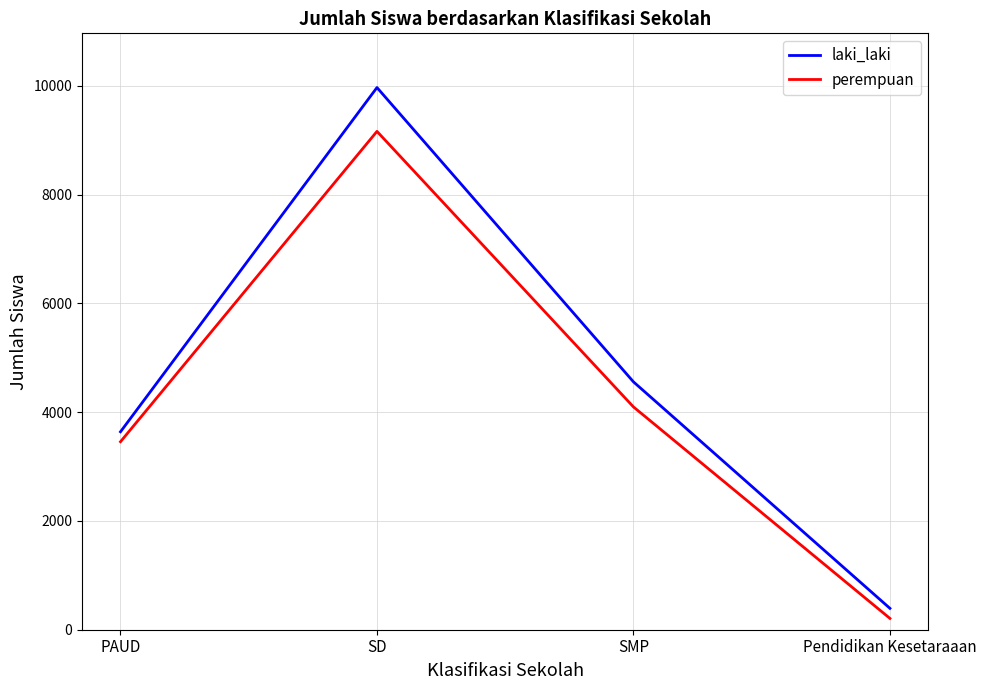

At which category is the sum across all series the highest?

SD